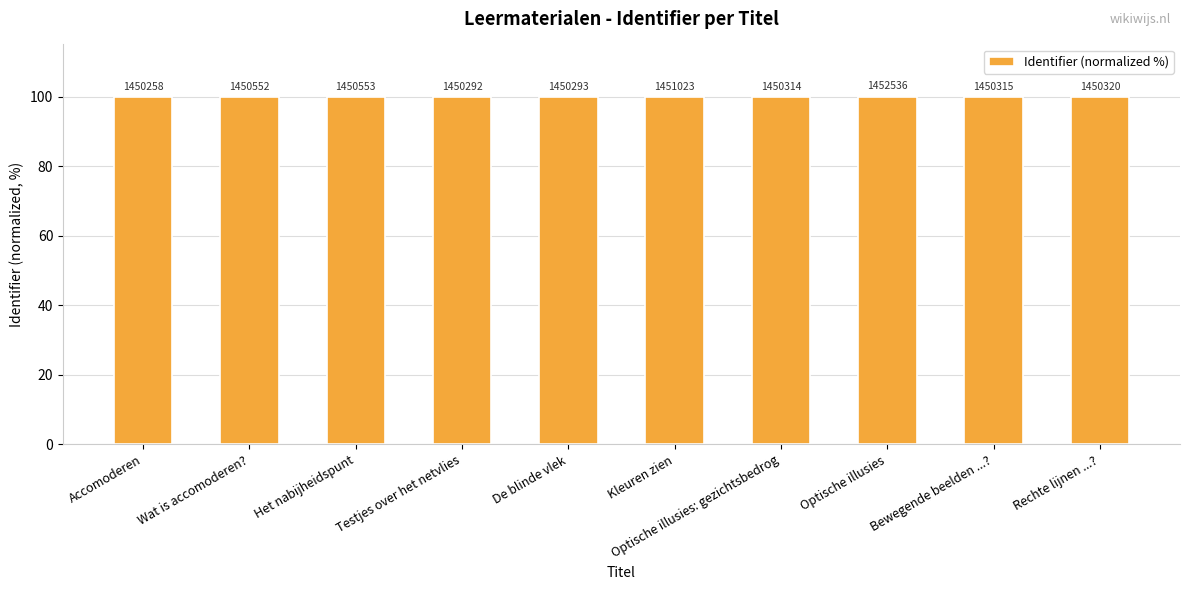

List the labels in order of value, smallest first.

Accomoderen, Testjes over het netvlies, De blinde vlek, Optische illusies: gezichtsbedrog, Bewegende beelden ...?, Rechte lijnen ...?, Wat is accomoderen?, Het nabijheidspunt, Kleuren zien, Optische illusies